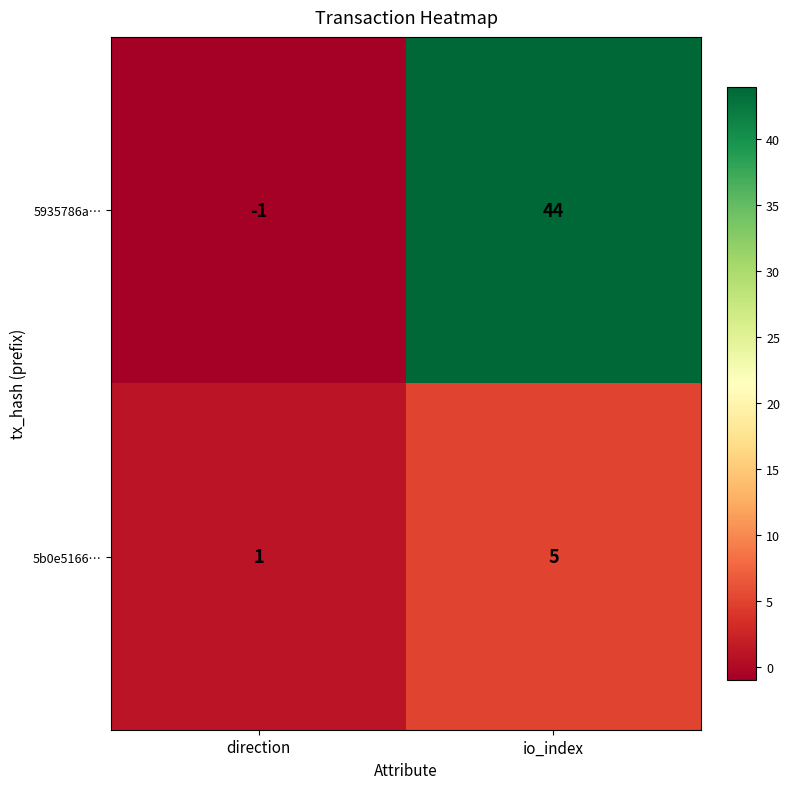

Reading left to right, extract all data points from this chart.

5935786a…: -1	44
5b0e5166…: 1	5